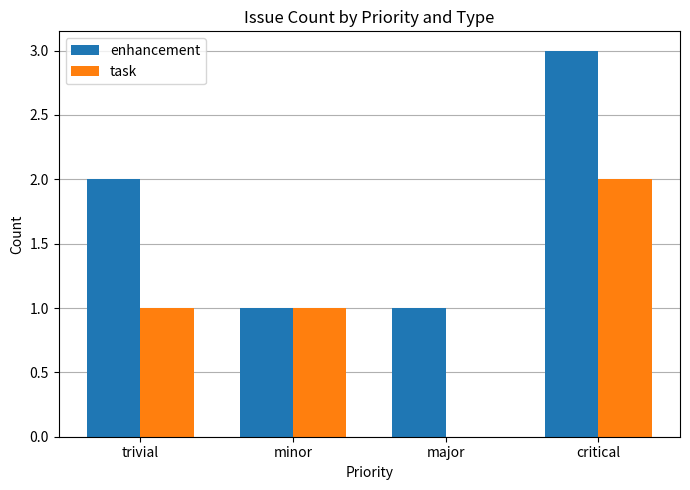

What is the sum of all task values?

4